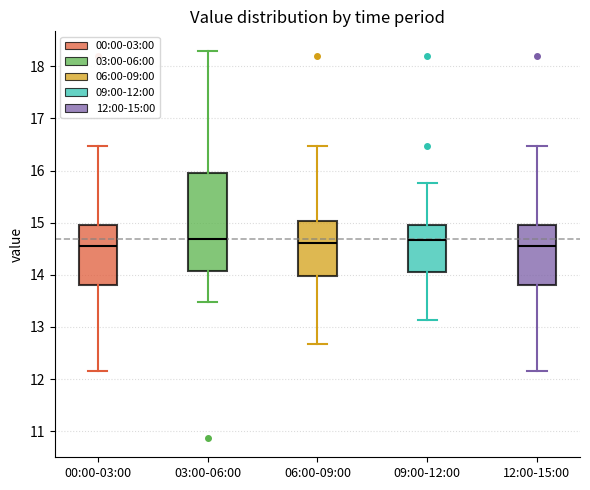

Reading left to right, transcribe this box plot: for each box, give where its median line is, the range the box spans, and where its two whiskers end, as read against the y-axis. The values are not printed on the chart, so give them approximately, as read against the axis.

00:00-03:00: median 14.6, box 13.8 to 15.0, whiskers 12.2 to 16.5
03:00-06:00: median 14.7, box 14.1 to 15.9, whiskers 13.5 to 18.3
06:00-09:00: median 14.6, box 14.0 to 15.0, whiskers 12.7 to 16.5
09:00-12:00: median 14.7, box 14.0 to 15.0, whiskers 13.1 to 15.8
12:00-15:00: median 14.6, box 13.8 to 15.0, whiskers 12.2 to 16.5